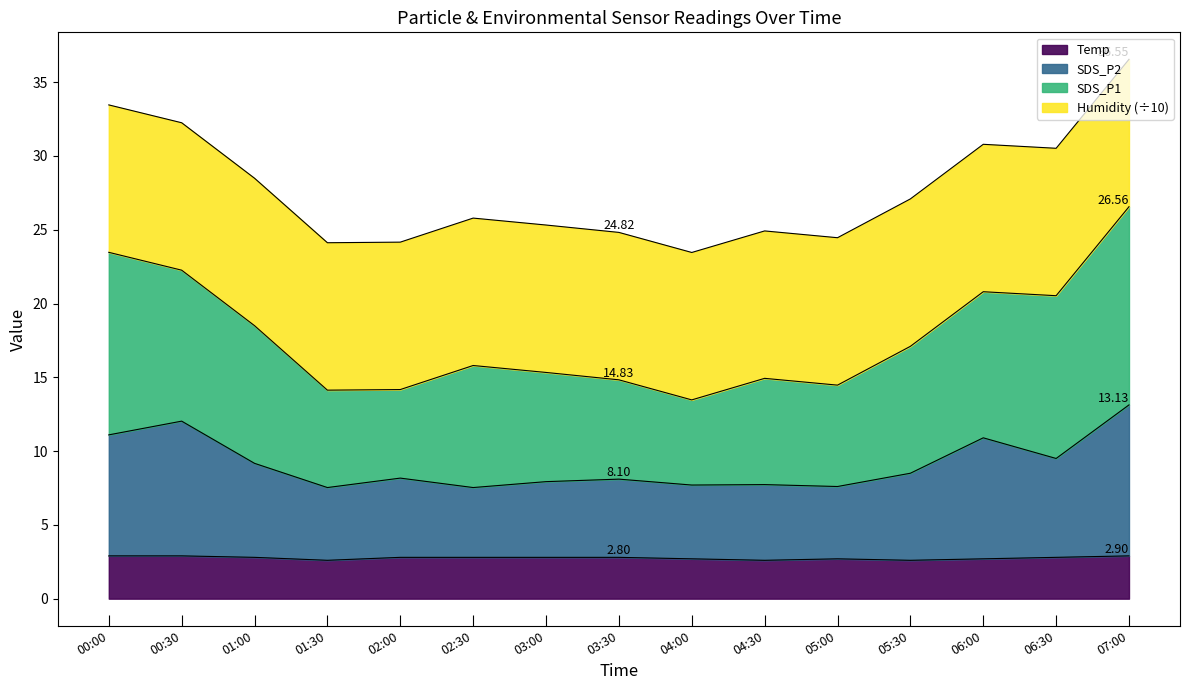

What is the total value across all series at 03:00?

25.3